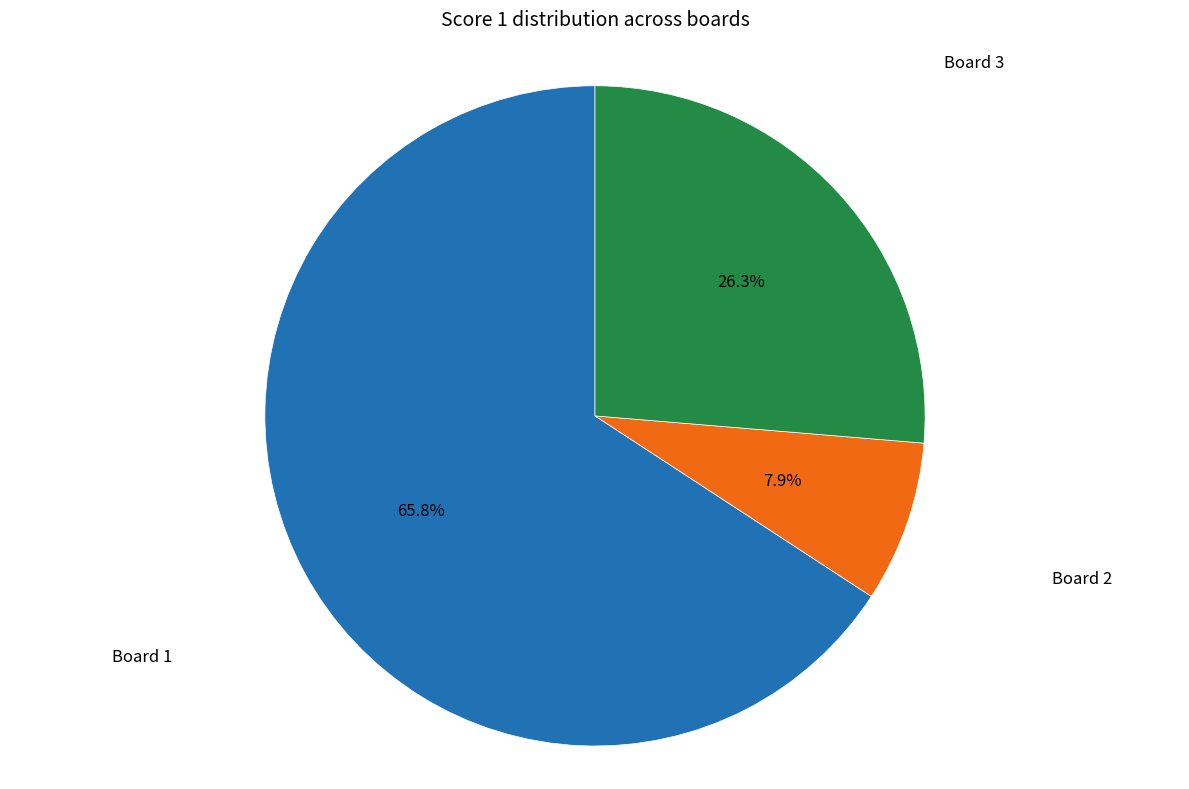

How many segments does this pie chart have?

3